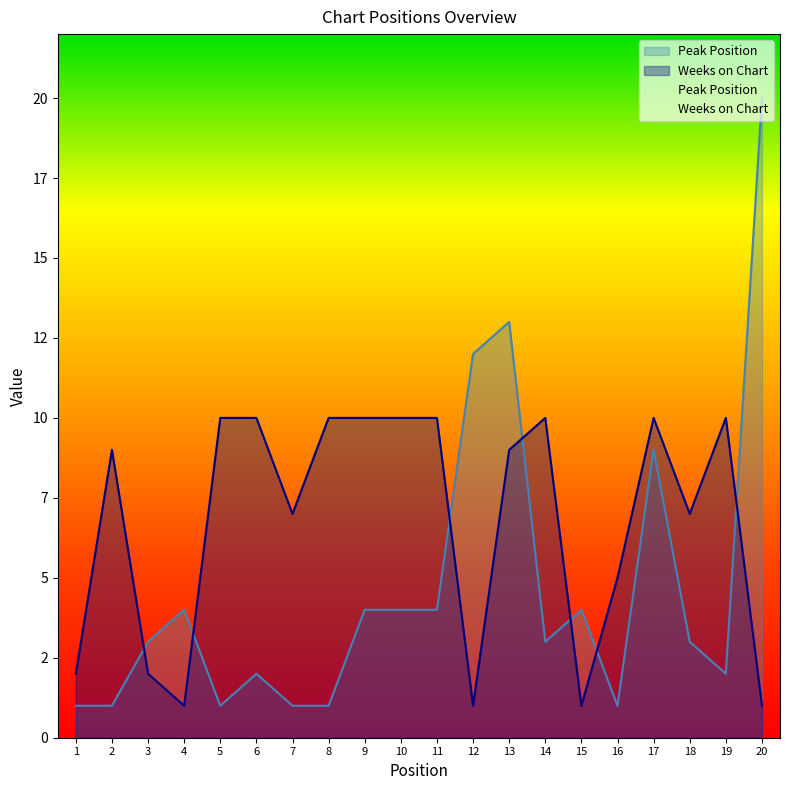

Which series has the largest range (max minus min)?

Peak Position